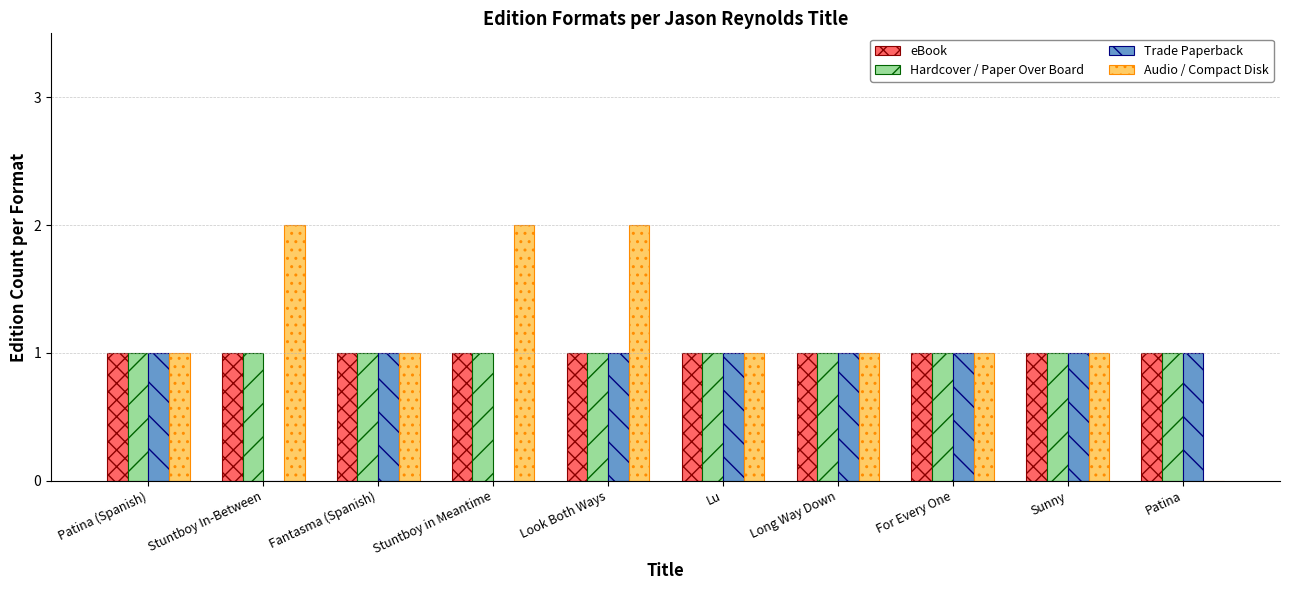

How many positive values does the Audio / Compact Disk series have?

9